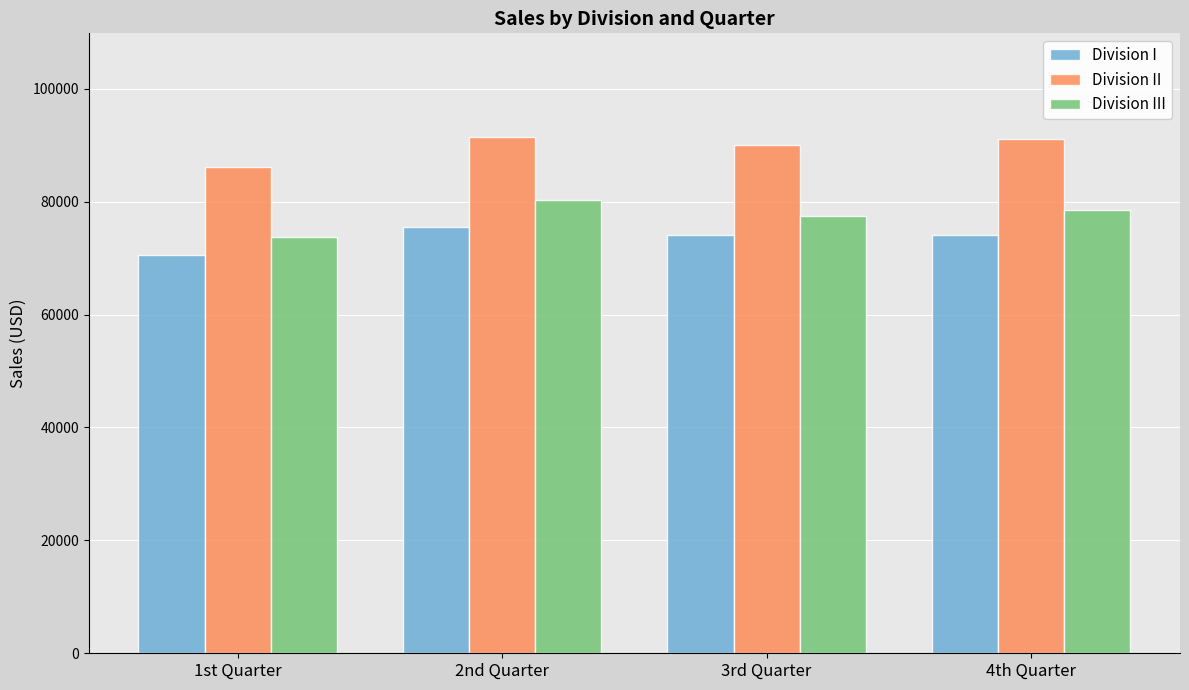

What is the difference between the maximum and second lowest values in the Division II series?

1500